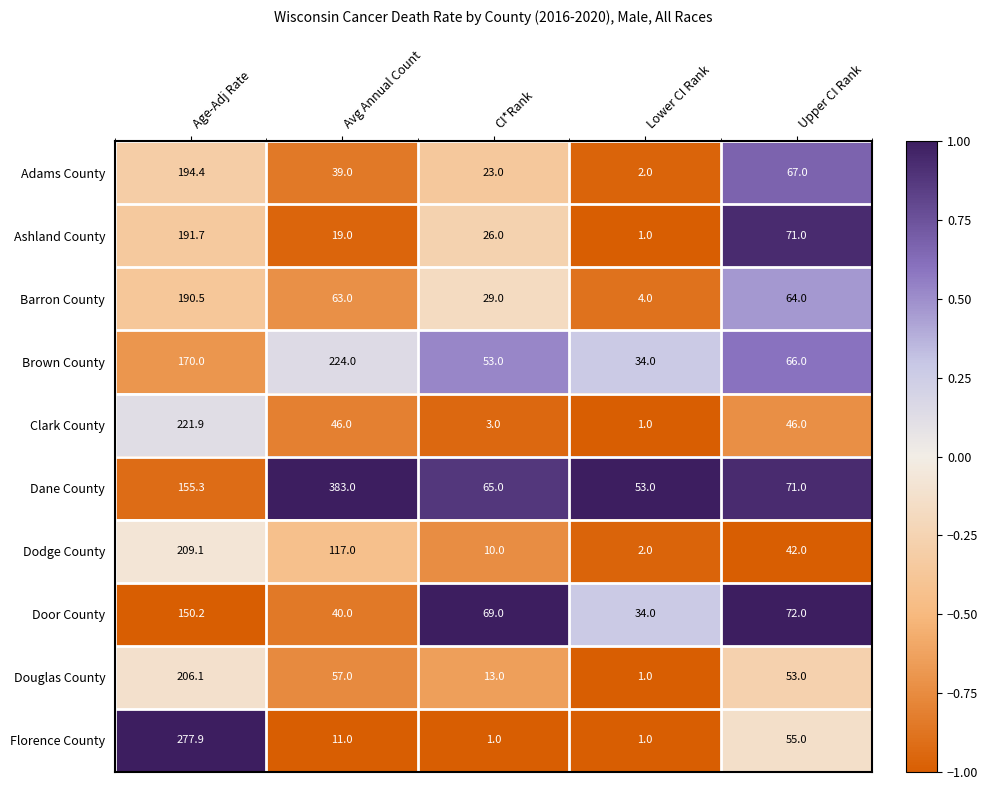

Between Lower CI Rank and Upper CI Rank, which series saw the biggest shift?

Ashland County